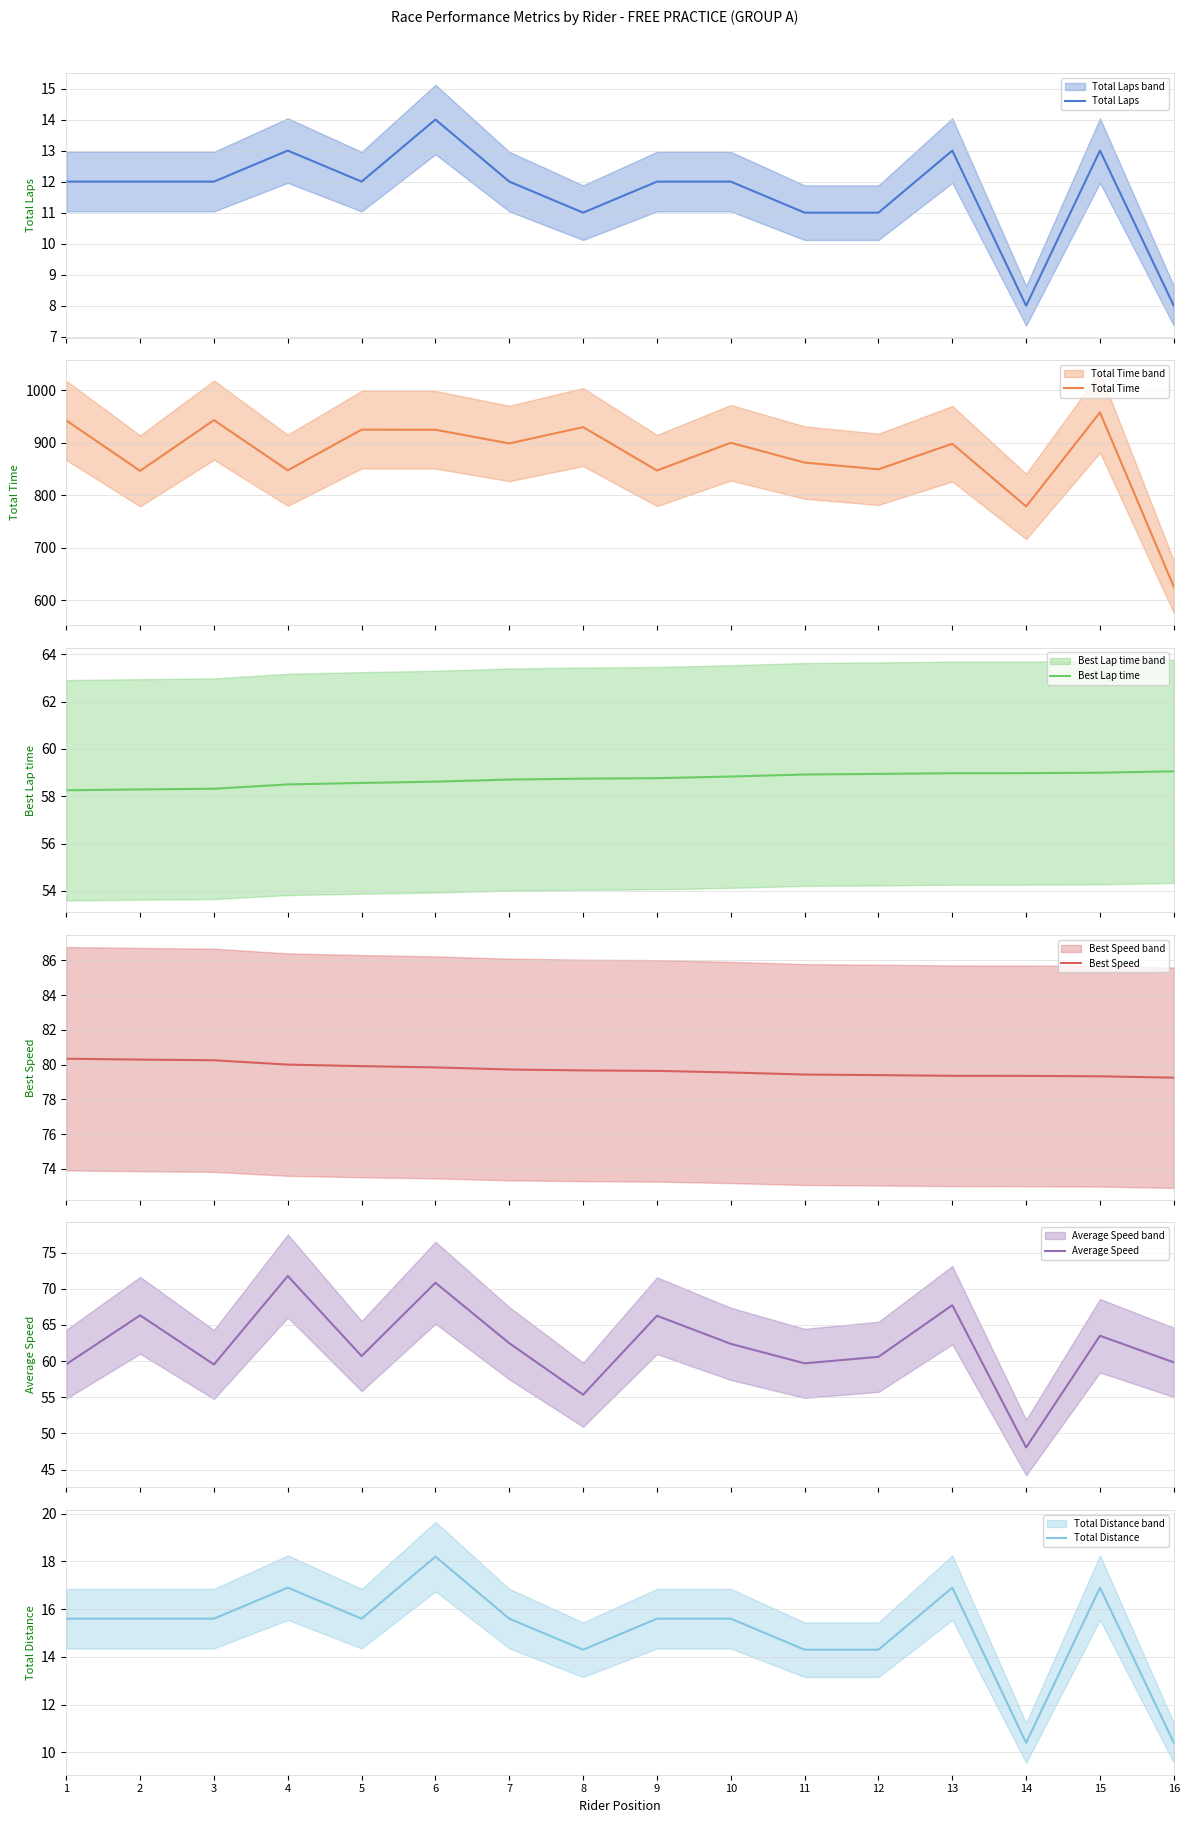

Does the chart display data point markers on the line(s)?

No